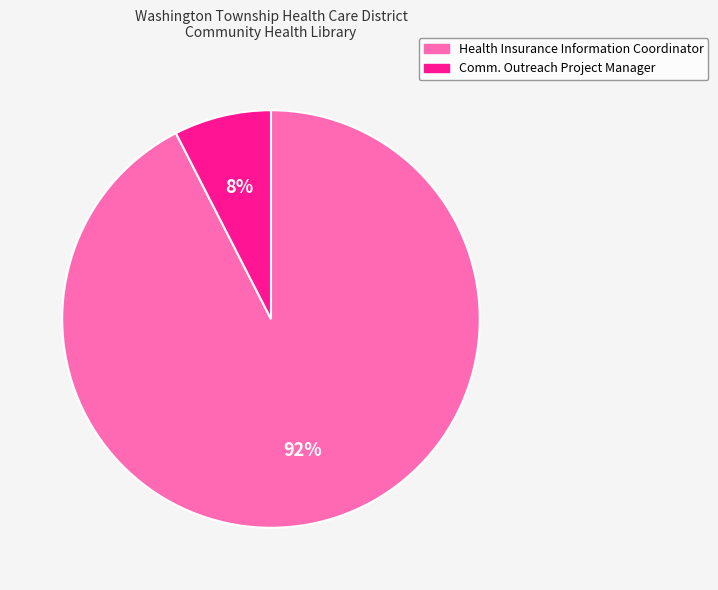

Do Comm. Outreach Project Manager and Health Insurance Information Coordinator together represent more than half of the pie?

Yes